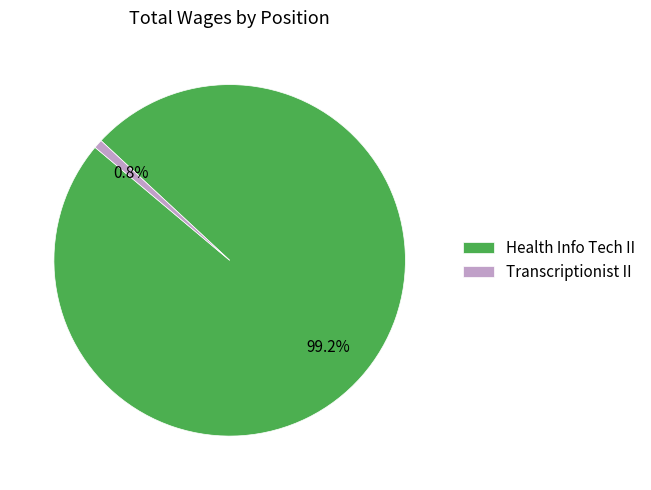

To the nearest percent, what is the difference between the Transcriptionist II and Health Info Tech II slice percentages?

98%